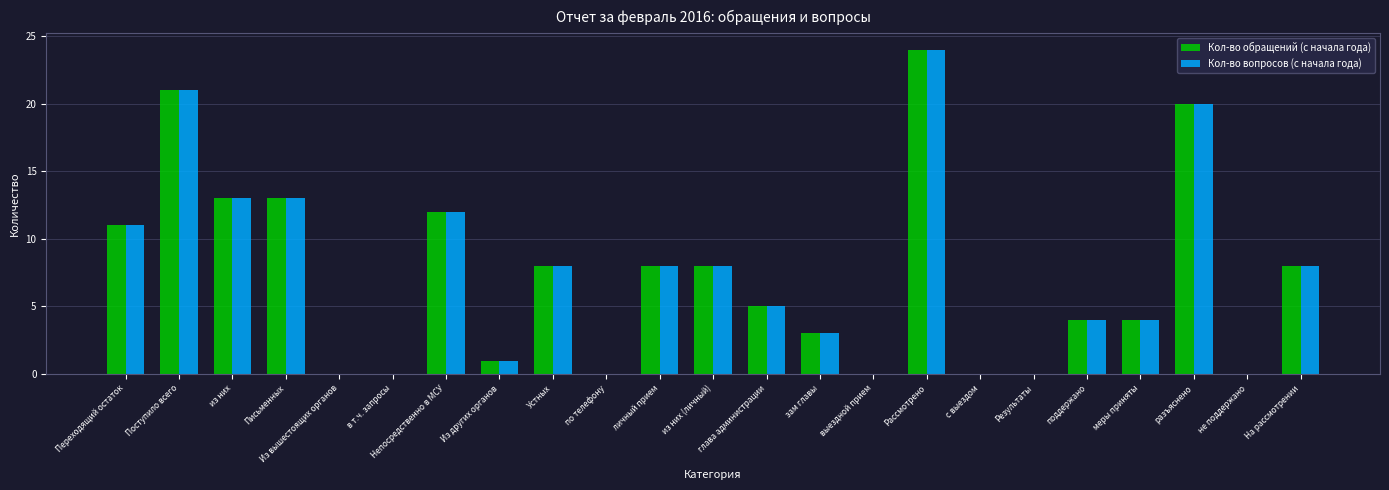

Is the value of Кол-во вопросов (с начала года) at Рассмотрено greater than the value of Кол-во обращений (с начала года) at меры приняты?

Yes